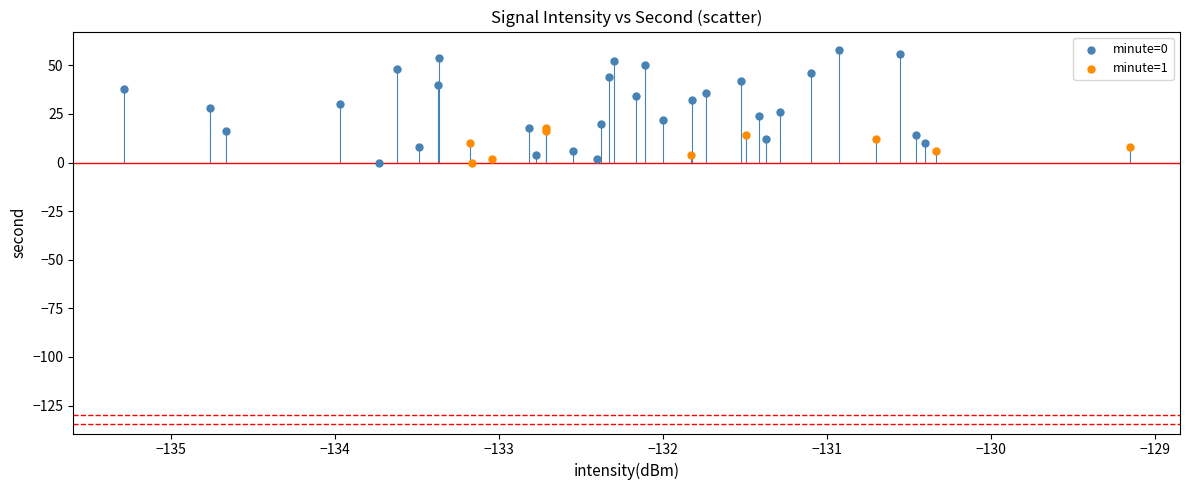

Which series contains the highest Y value?

minute=0